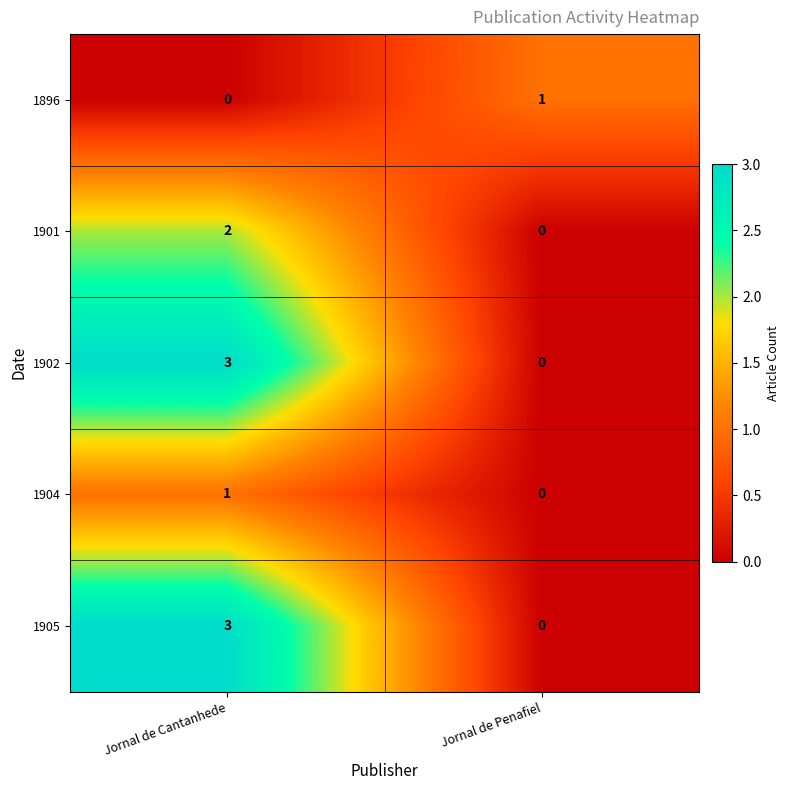

How many positive values does the 1905 series have?

1